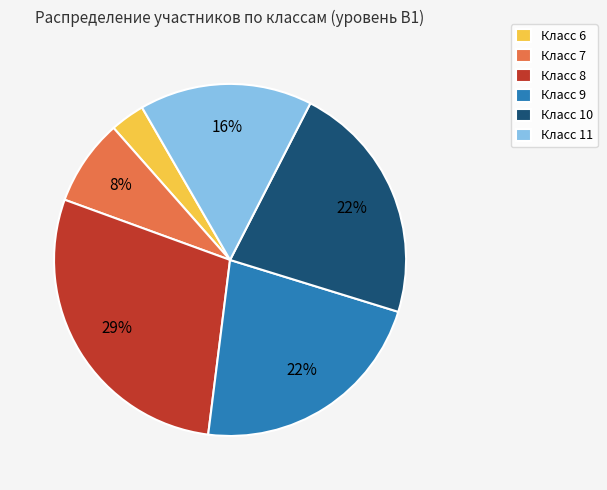

To the nearest percent, what is the average slice percentage?

17%